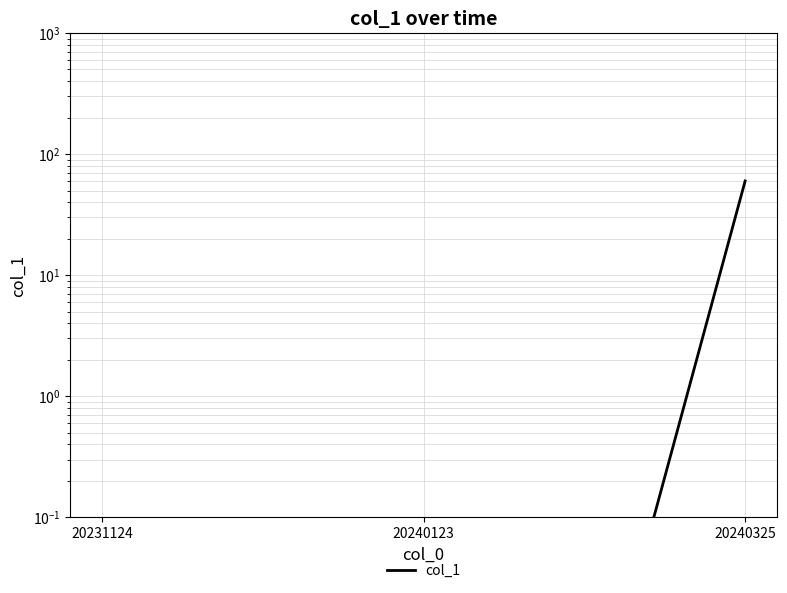

What is the average value?

20.0